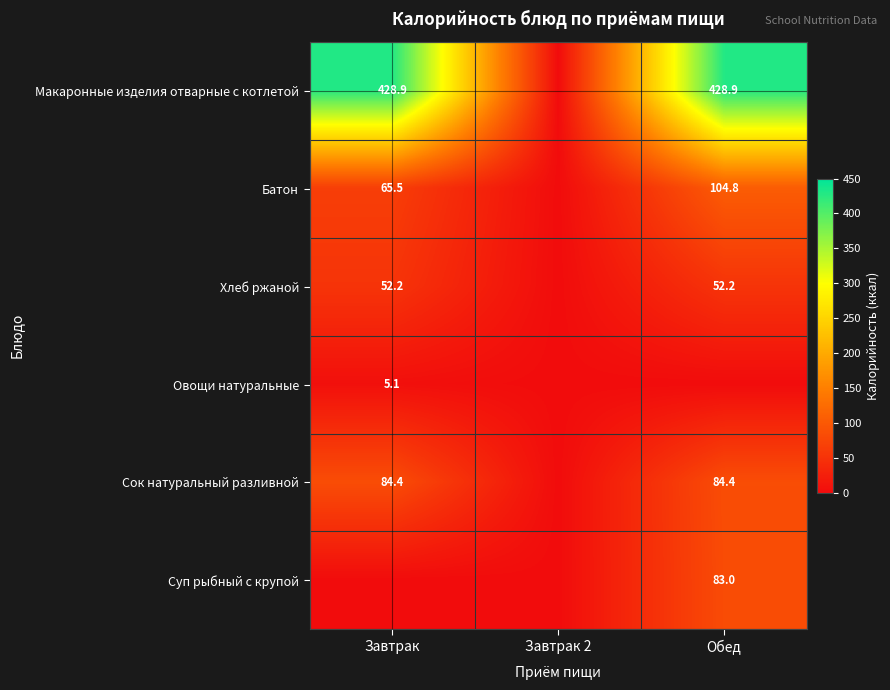

Is it true that Макаронные изделия отварные с котлетой equals 278.0 at Обед?

False